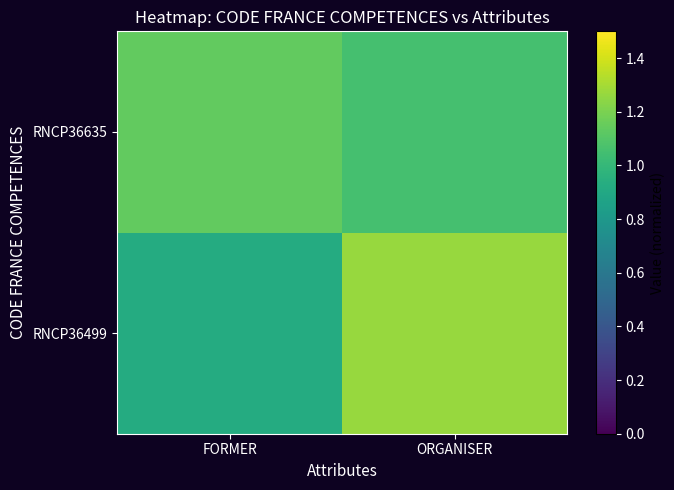

What is the spread (max minus min) of values at ORGANISER?

0.2